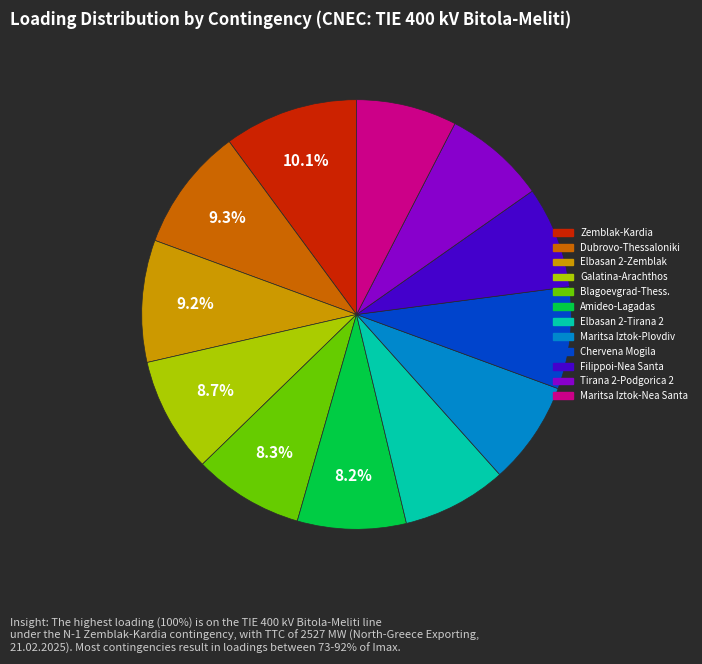

Is there any slice that represents more than half of the pie?

No